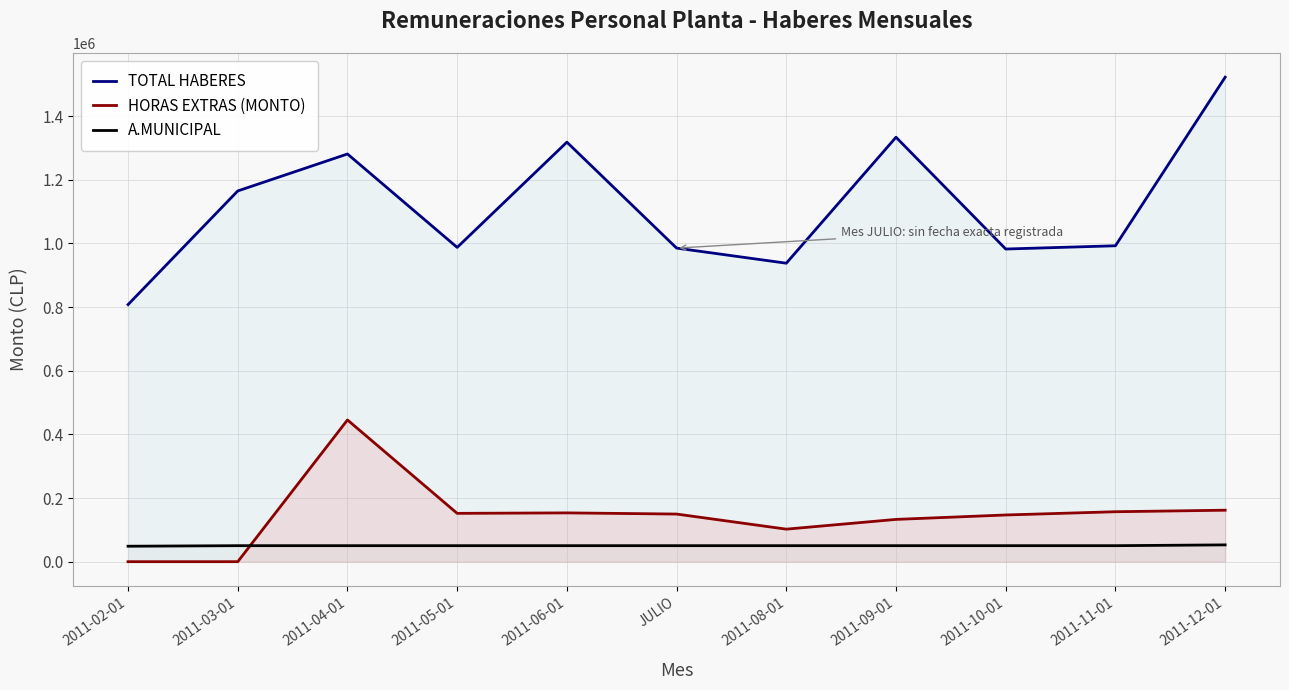

What is the sum of the A.MUNICIPAL values at 2011-08-01 and 2011-09-01?

100562